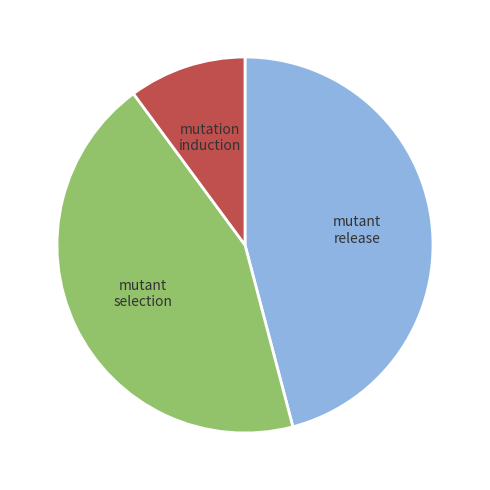

Rank the categories by value from highest to lowest.

mutant release, mutant selection, mutation induction